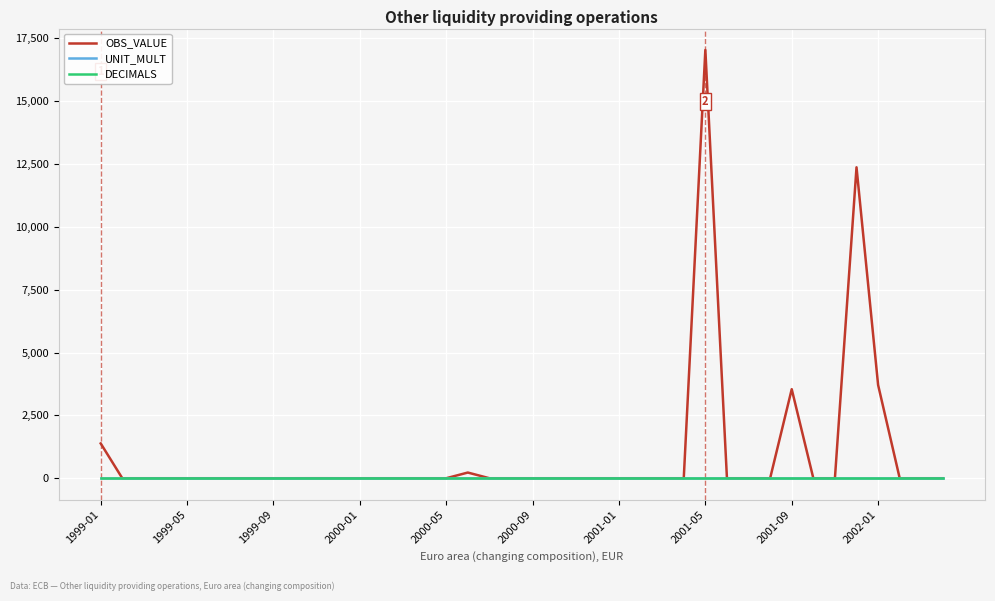

Which series has the largest total across all categories?

OBS_VALUE